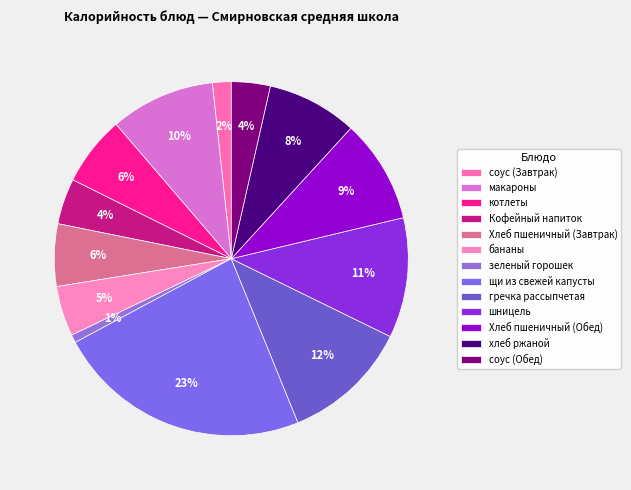

What is the largest slice in the pie chart?

щи из свежей капусты